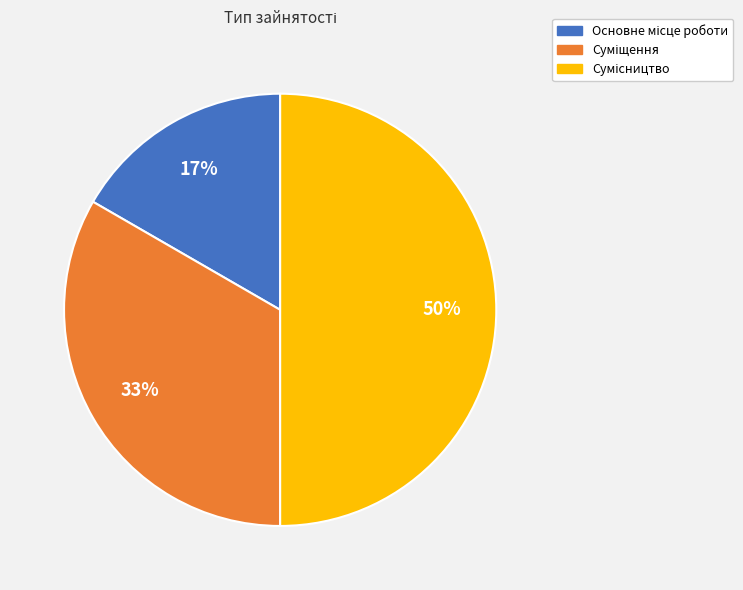

How many slices are in this pie chart?

3